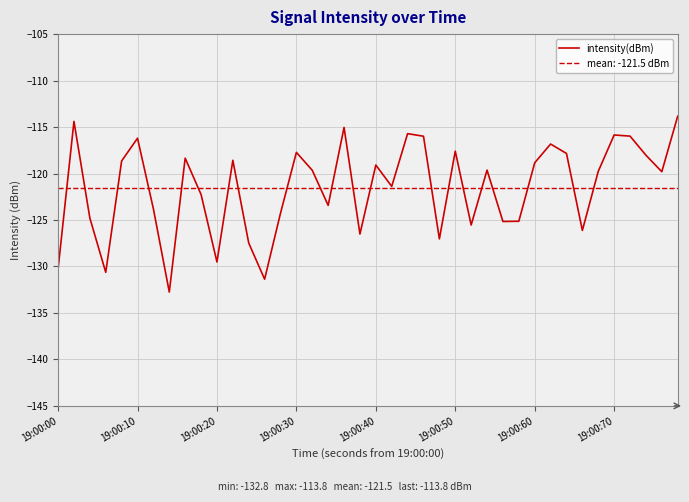

What is the highest value of the intensity(dBm) series?

-113.8